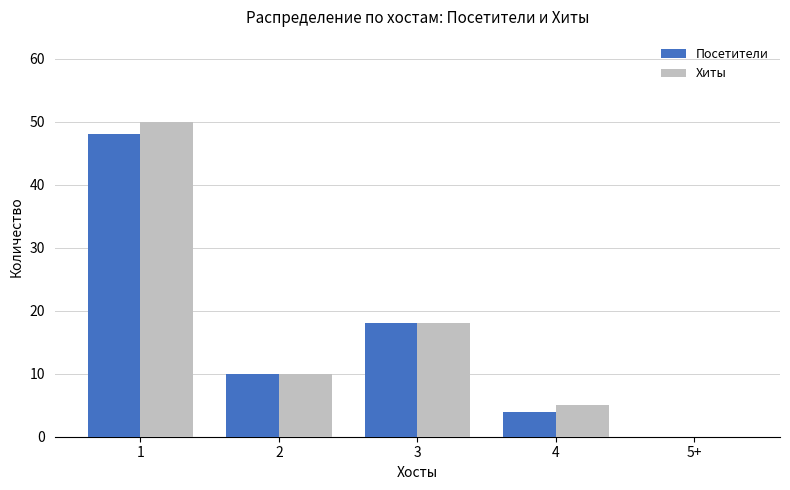

Reading right to left, transcribe all the data shown in this chart.

Посетители: 0	4	18	10	48
Хиты: 0	5	18	10	50